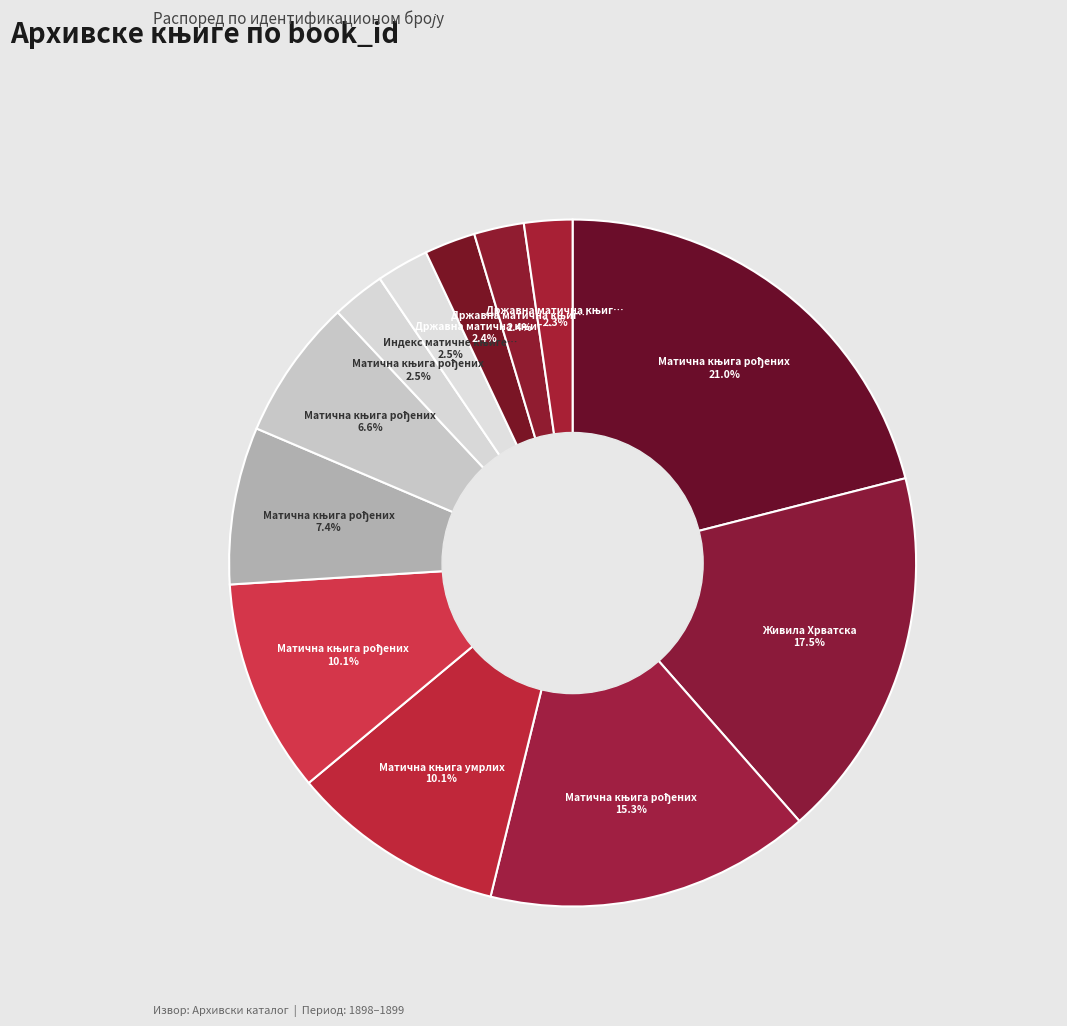

Which slice is the smallest?

Државна матична књига рођених